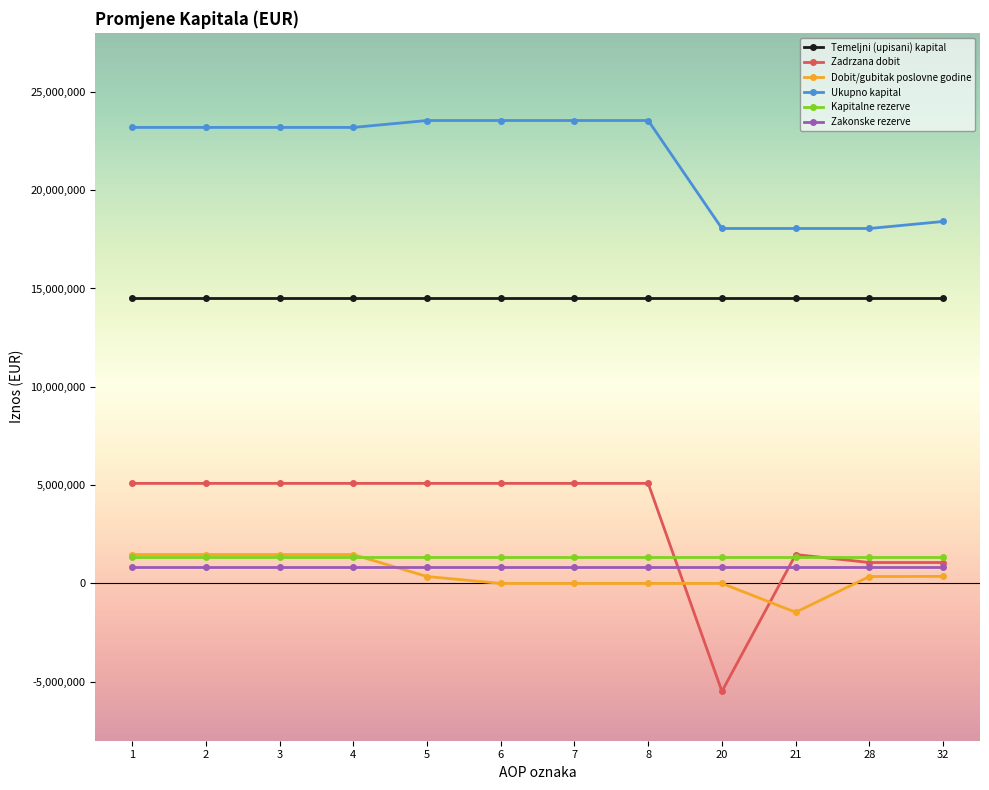

The value of Zadrzana dobit at 3 is 8182942. True or false?

False